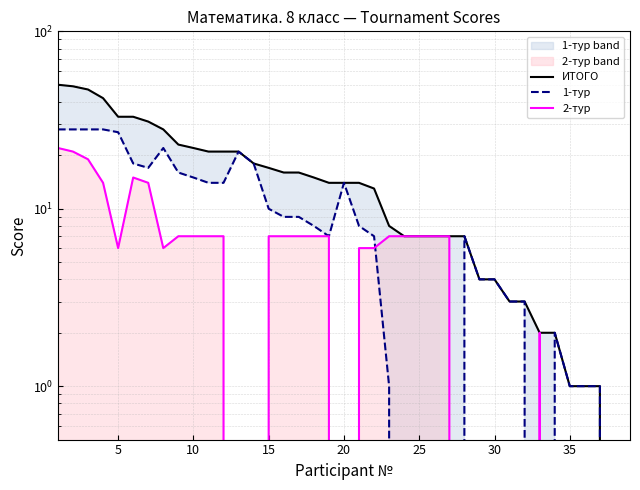

Reading left to right, what are all the values shown in this chart?

ИТОГО: 50	49	47	42	33	33	31	28	23	22	21	21	21	18	17	16	16	15	14	14	14	13	8	7	7	7	7	7	4	4	3	3	2	2	1	1	1	0	0
1-тур: 28	28	28	28	27	18	17	22	16	15	14	14	21	18	10	9	9	8	7	14	8	7	1	0	0	0	0	7	4	4	3	3	0	2	1	1	1	0	0
2-тур: 22	21	19	14	6	15	14	6	7	7	7	7	0	0	7	7	7	7	7	0	6	6	7	7	7	7	7	0	0	0	0	0	2	0	0	0	0	0	0